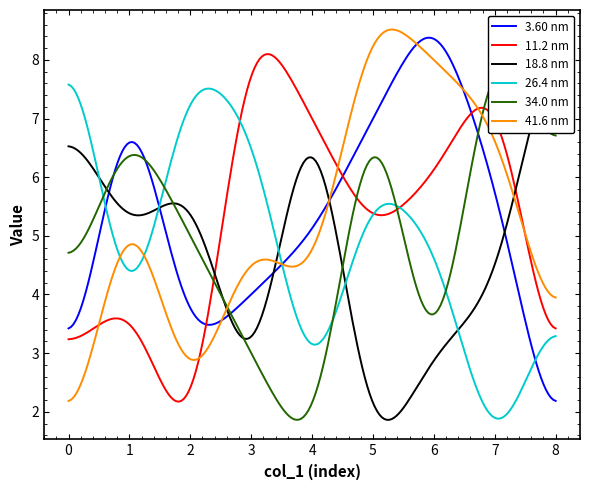

What is the minimum value for 11.2 nm?

2.2